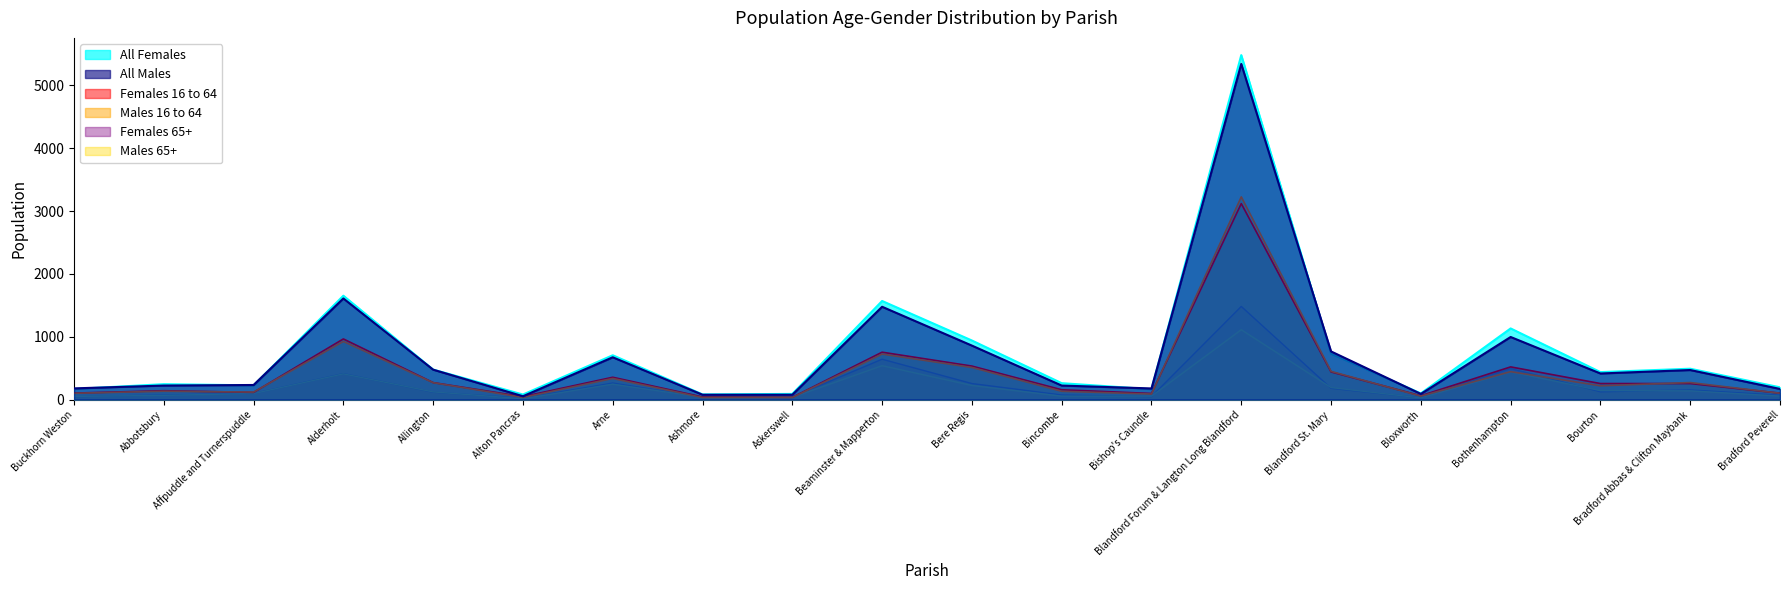

What are all the series names shown in the legend?

All Females, All Males, Females 16 to 64, Males 16 to 64, Females 65+, Males 65+